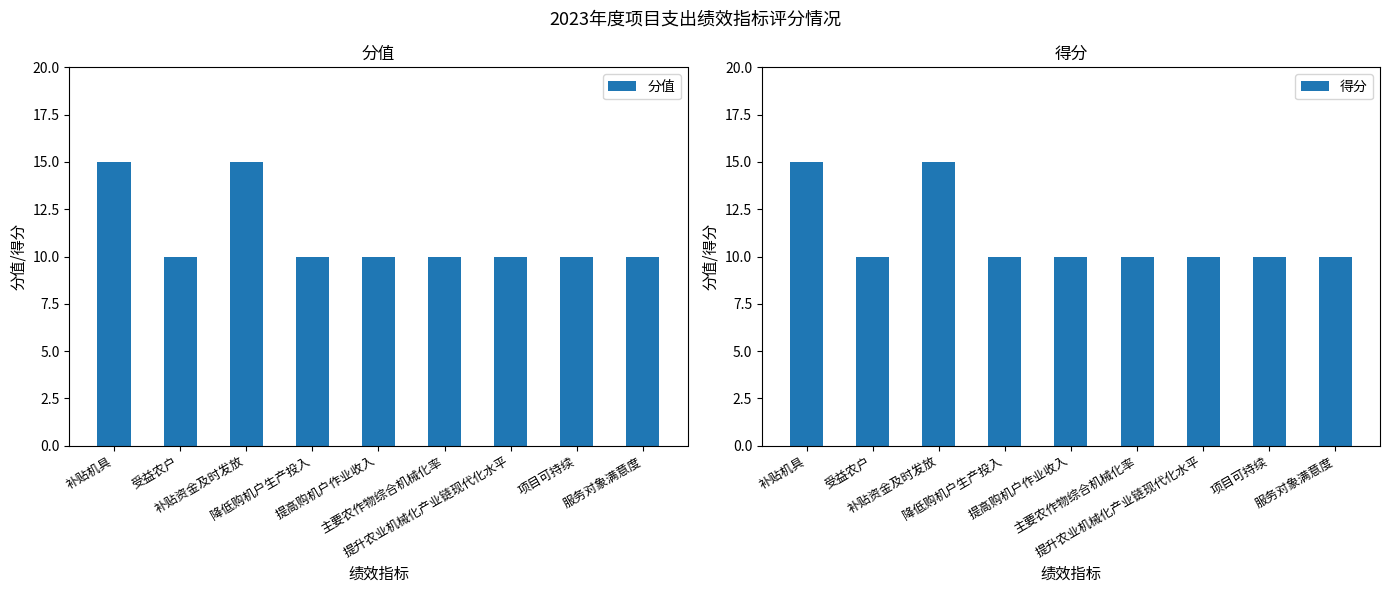

What position from the left is 受益农户?

2